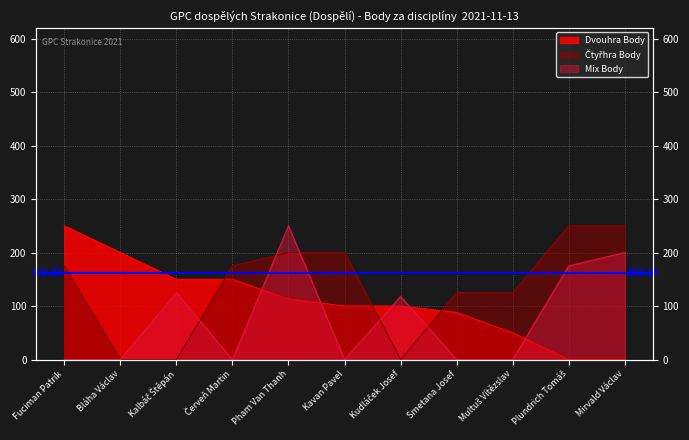

Rank the series at Bláha Václav from highest to lowest value.

Dvouhra Body, Ctyřhra Body, Mix Body